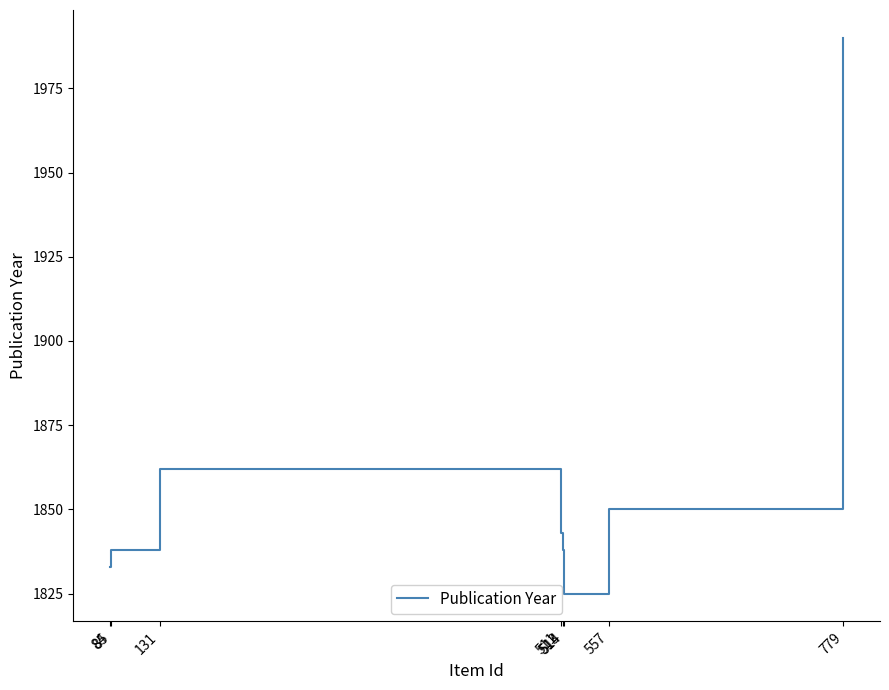

Reading left to right, extract all data points from this chart.

1833	1838	1862	1843	1838	1825	1850	1990